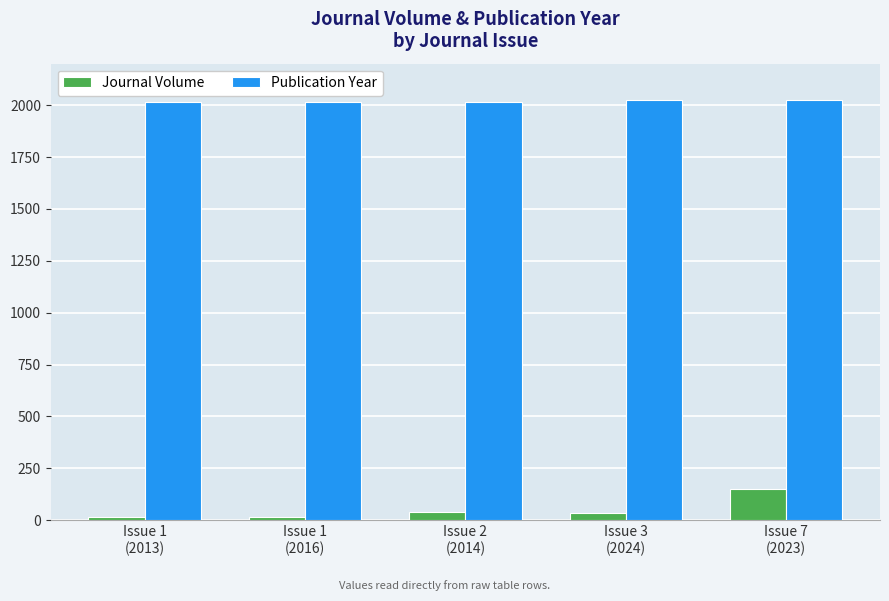

Which series has the largest total across all categories?

Publication Year